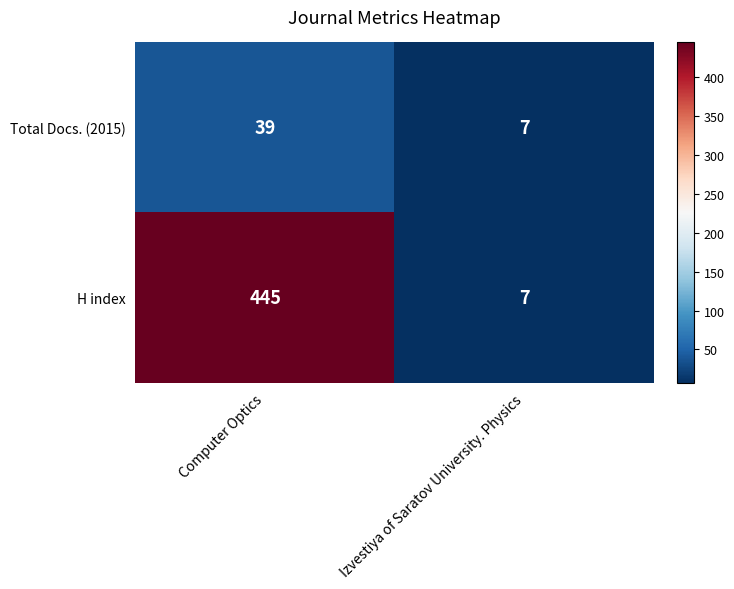

Reading left to right, what are all the values shown in this chart?

Total Docs. (2015): 39	7
H index: 445	7